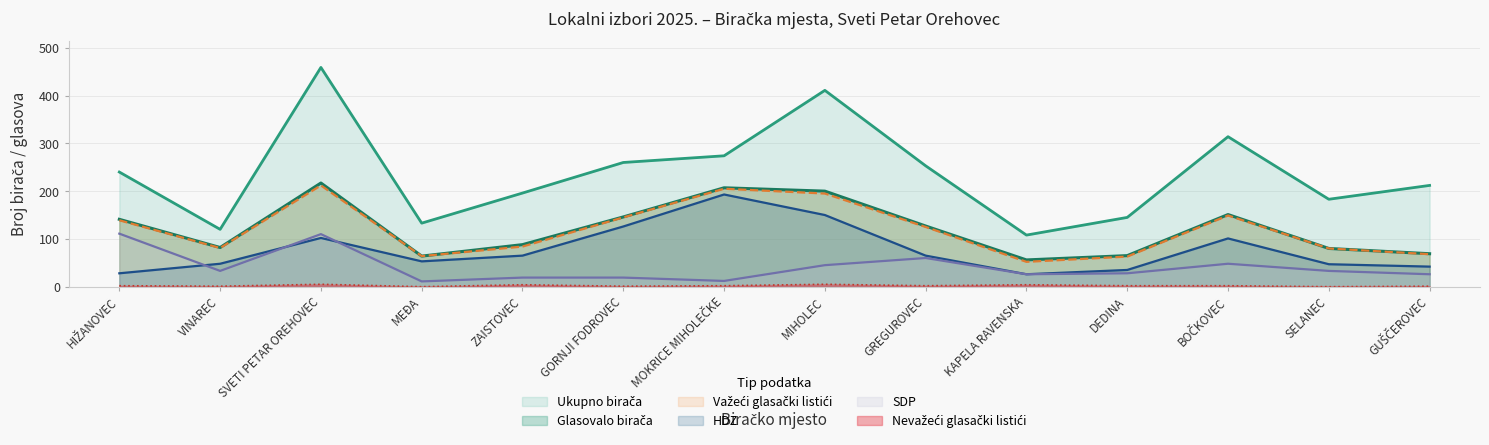

Rank the series at VINAREC from lowest to highest value.

Nevažeći glasački listići, SDP, HDZ, Važeći glasački listići, Glasovalo birača, Ukupno birača